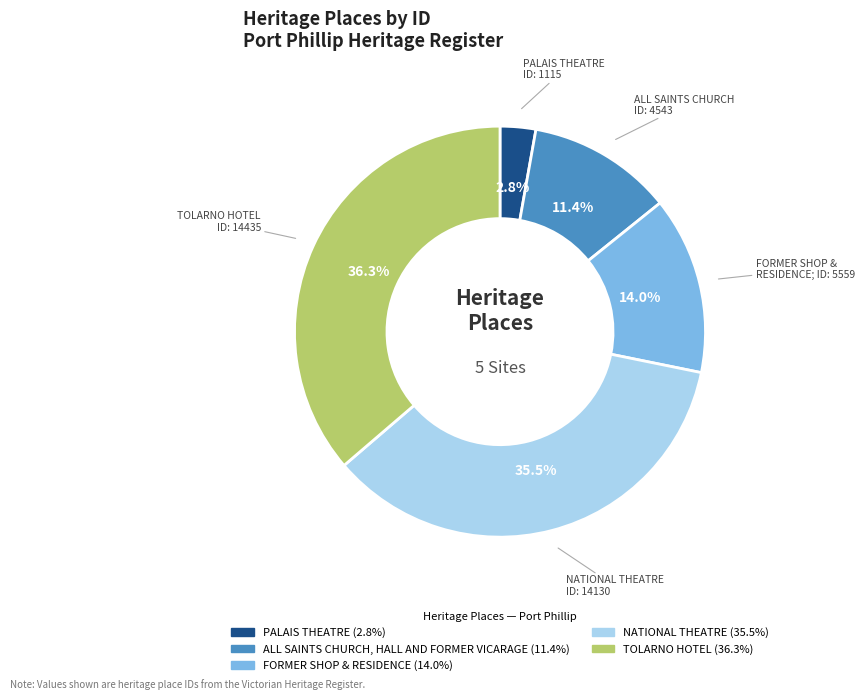

Rank the categories by value from highest to lowest.

TOLARNO HOTEL, NATIONAL THEATRE, FORMER SHOP & RESIDENCE, ALL SAINTS CHURCH, HALL AND FORMER VICARAGE, PALAIS THEATRE